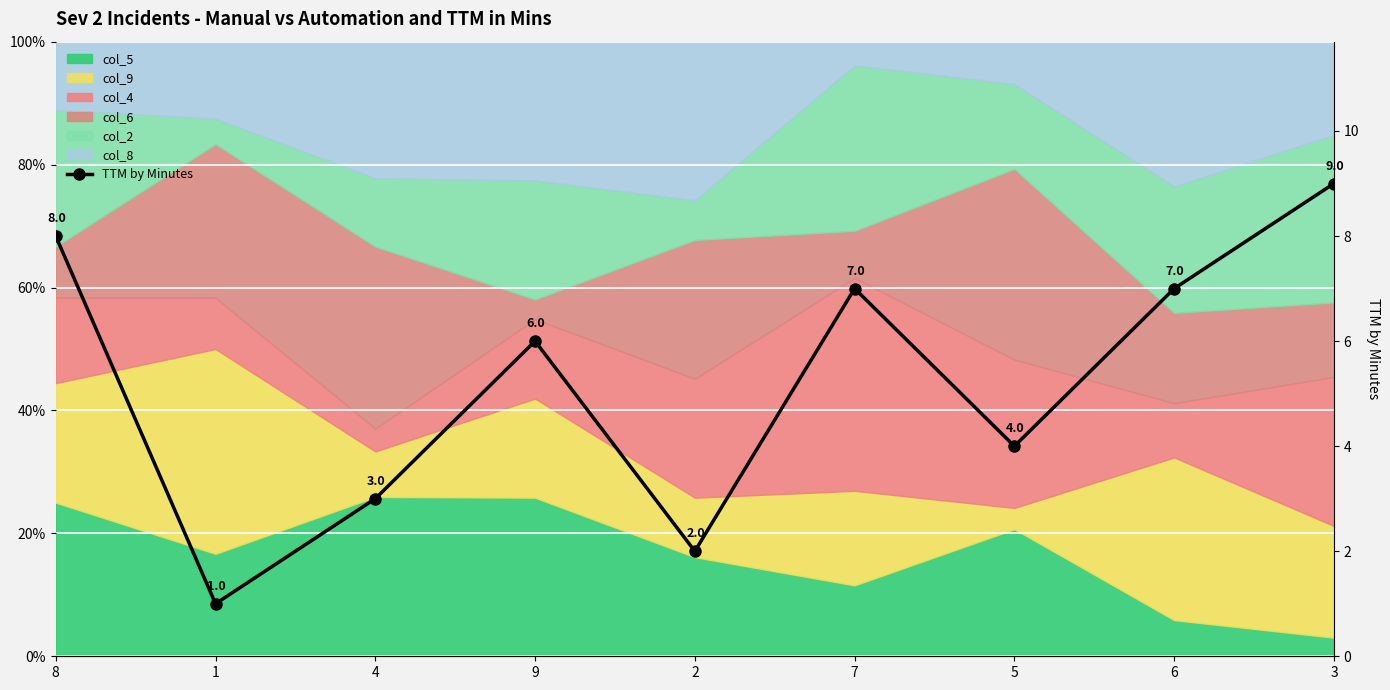

True or false: the data has more than 2 interior local peaks.

False